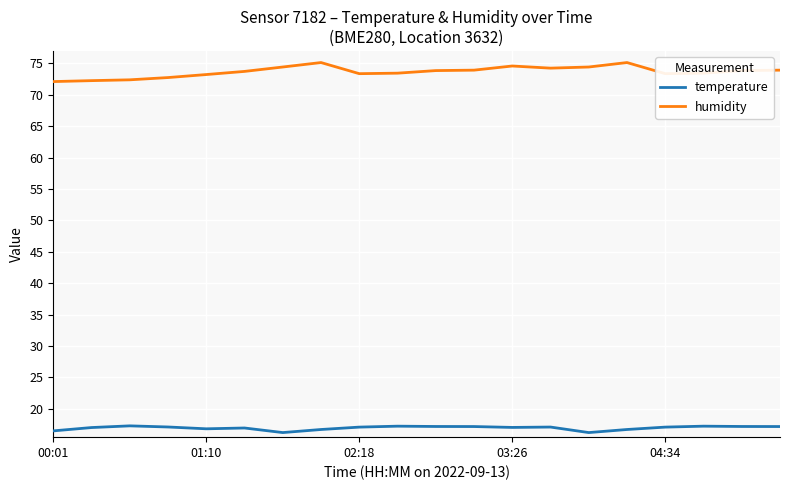

What is the sum of all humidity values?

1473.9